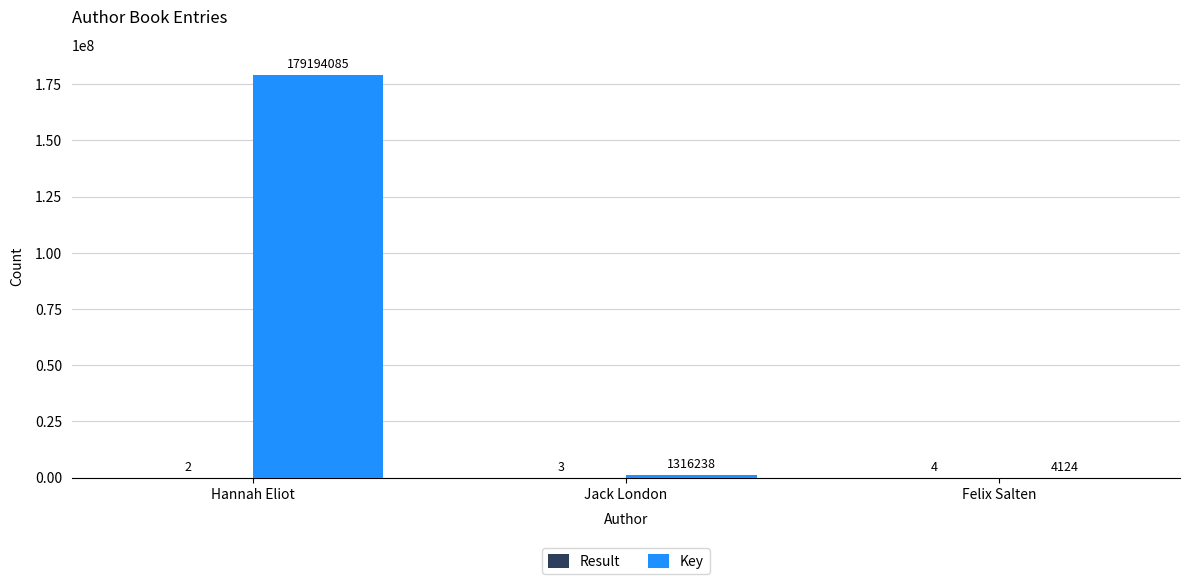

Does the chart contain stacked bars?

No